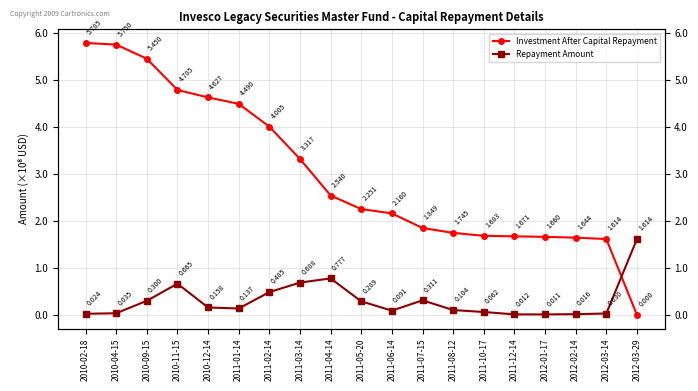

How many data points does each series have?

19